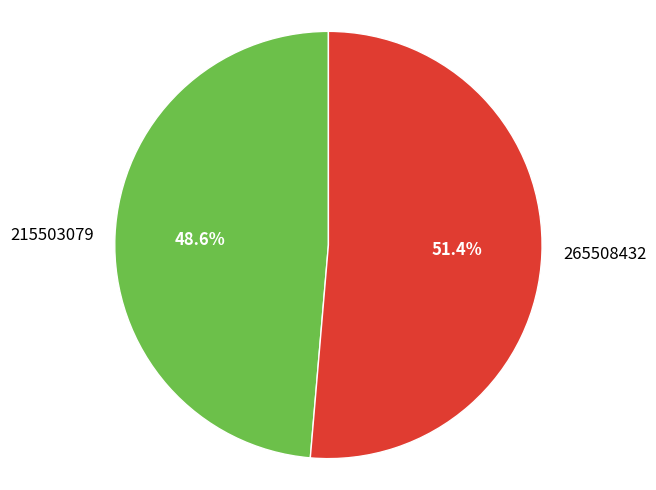

Does 215503079 account for over 50% of the chart?

No